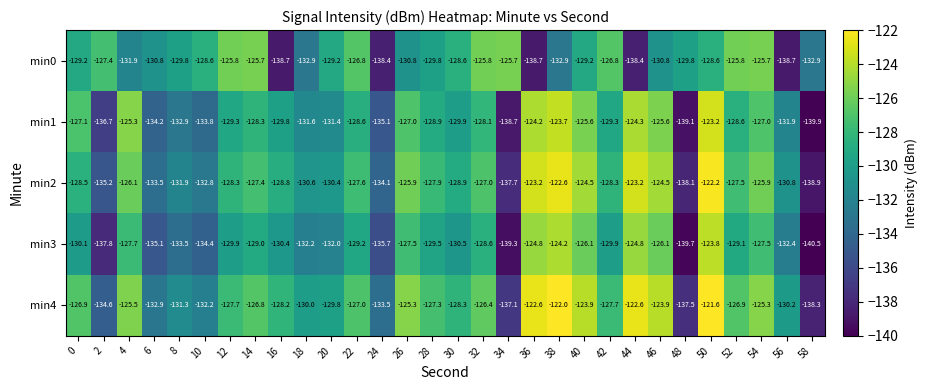

Which series changed the most between 18 and 20?

min0